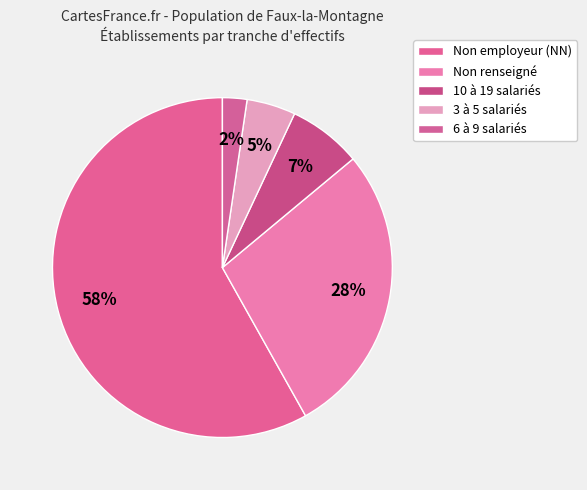

How many slices are in this pie chart?

5